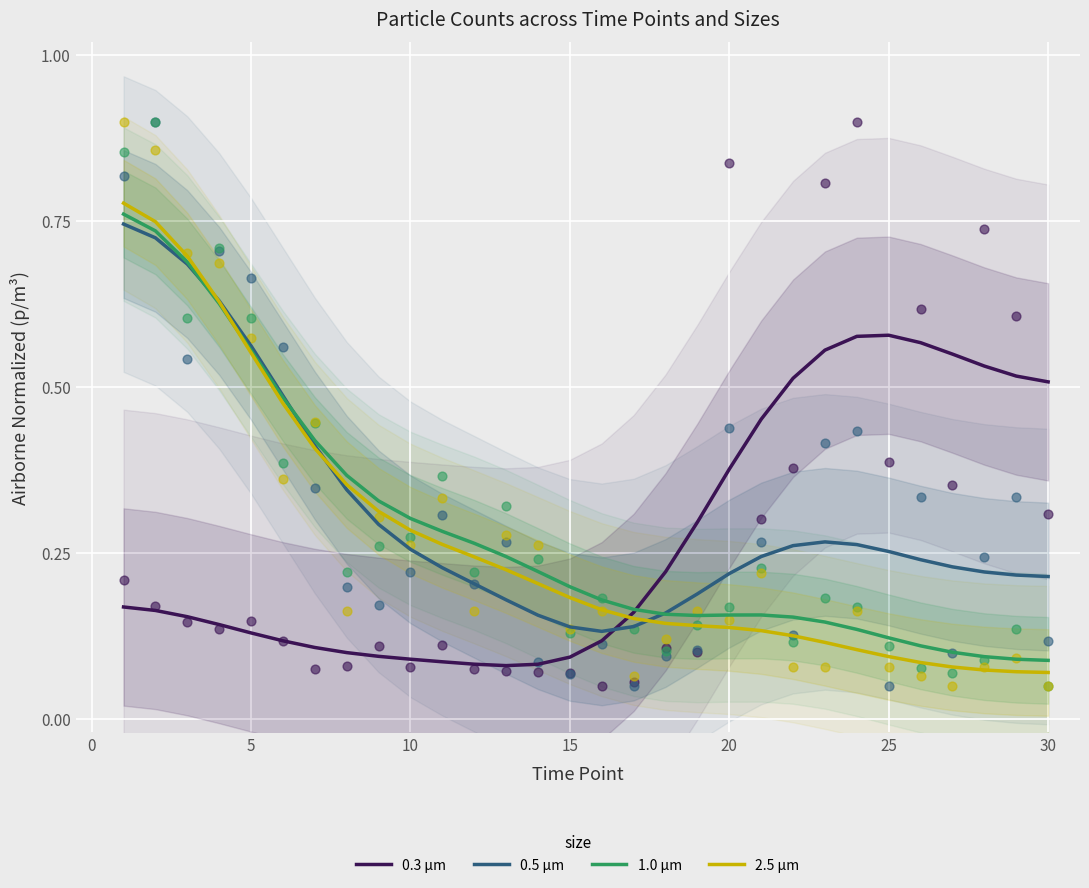

Is the value of 0.5 µm at 10 greater than the value of 1.0 µm at 10?

No